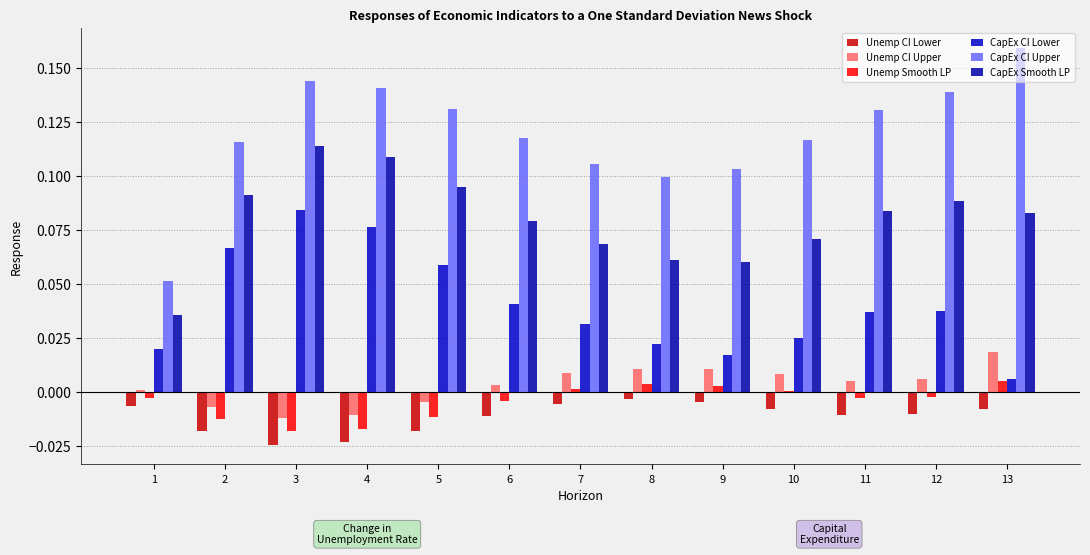

Reading left to right, what are all the values shown in this chart?

Unemp CI Lower: 1=-0.0	2=-0.0	3=-0.0	4=-0.0	5=-0.0	6=-0.0	7=-0.0	8=-0.0	9=-0.0	10=-0.0	11=-0.0	12=-0.0	13=-0.0
Unemp CI Upper: 1=0.0	2=-0.0	3=-0.0	4=-0.0	5=-0.0	6=0.0	7=0.0	8=0.0	9=0.0	10=0.0	11=0.0	12=0.0	13=0.0
Unemp Smooth LP: 1=-0.0	2=-0.0	3=-0.0	4=-0.0	5=-0.0	6=-0.0	7=0.0	8=0.0	9=0.0	10=0.0	11=-0.0	12=-0.0	13=0.0
CapEx CI Lower: 1=0.0	2=0.1	3=0.1	4=0.1	5=0.1	6=0.0	7=0.0	8=0.0	9=0.0	10=0.0	11=0.0	12=0.0	13=0.0
CapEx CI Upper: 1=0.1	2=0.1	3=0.1	4=0.1	5=0.1	6=0.1	7=0.1	8=0.1	9=0.1	10=0.1	11=0.1	12=0.1	13=0.2
CapEx Smooth LP: 1=0.0	2=0.1	3=0.1	4=0.1	5=0.1	6=0.1	7=0.1	8=0.1	9=0.1	10=0.1	11=0.1	12=0.1	13=0.1